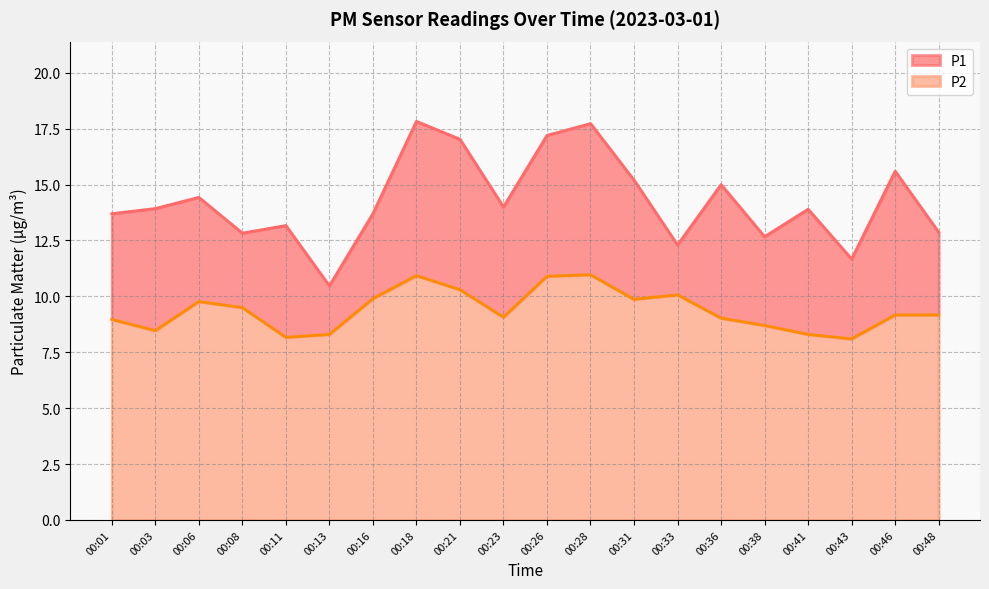

In P1, how many points are lower than both neighbors (excluding endpoints)?

6